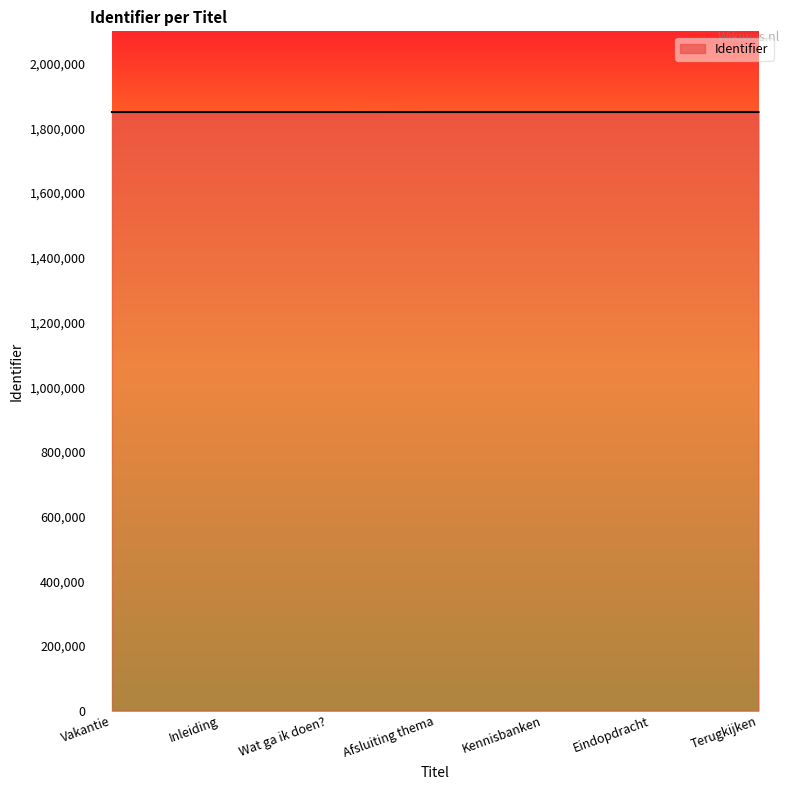

True or false: the data shows 1850592 at Wat ga ik doen?.

True